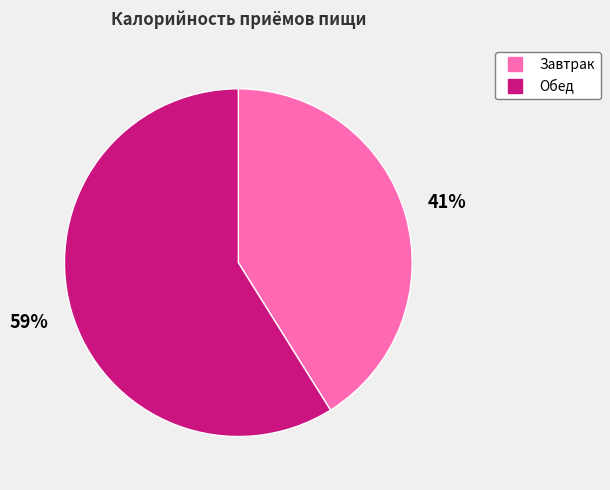

Which slice is the largest?

Обед